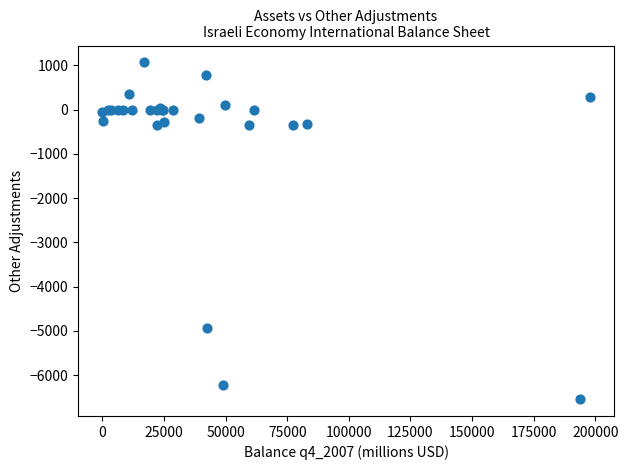

What Y value in the scatter plot is closest to -2737?

-4939.0